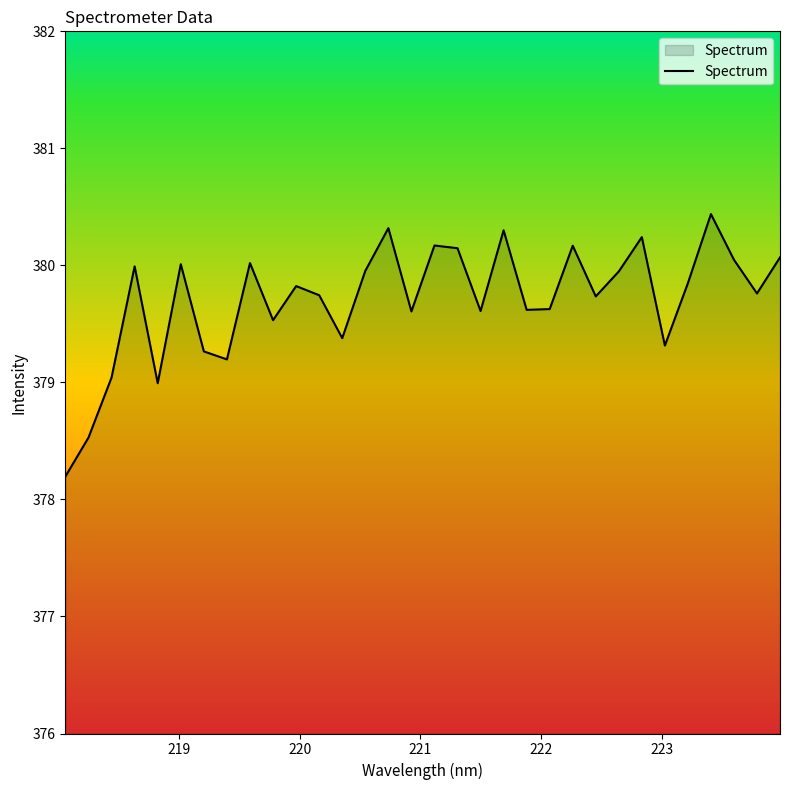

What is the smallest value displayed?

378.2